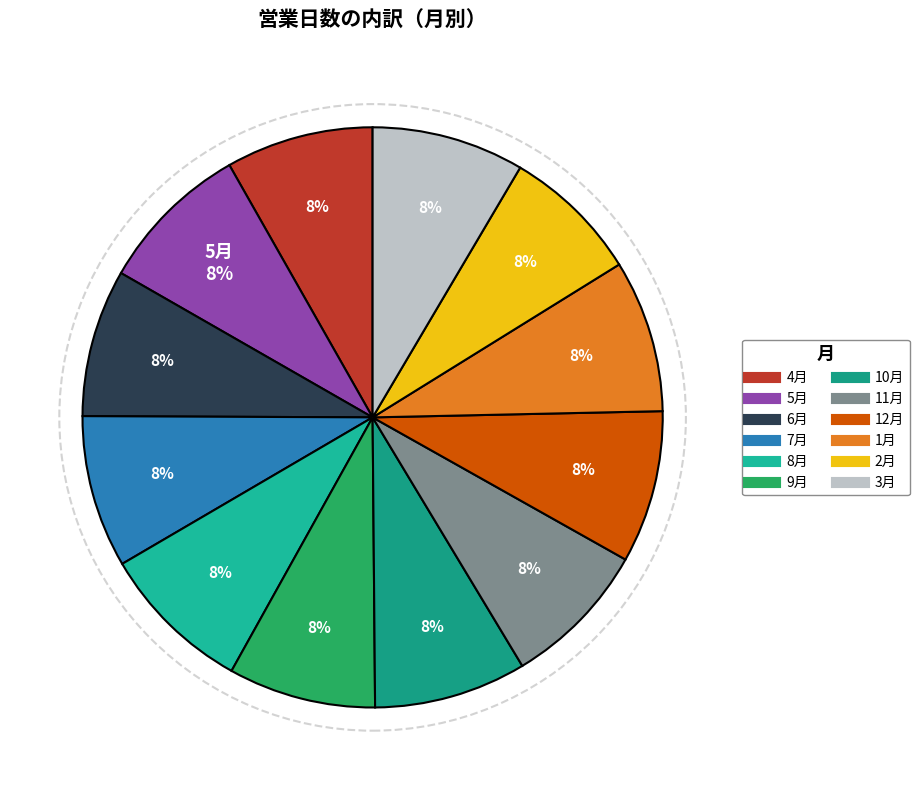

The 2月 slice represents 18% of the pie. True or false?

False